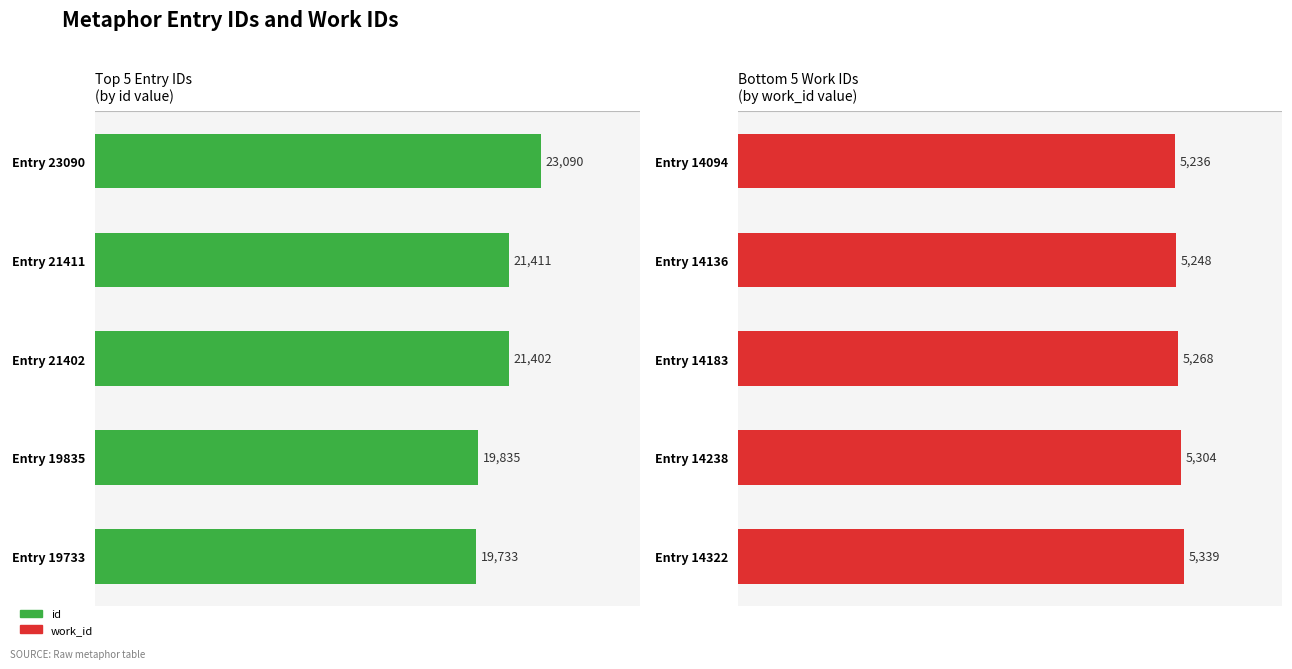

Rank the series by their maximum value, from lowest to highest.

work_id, id